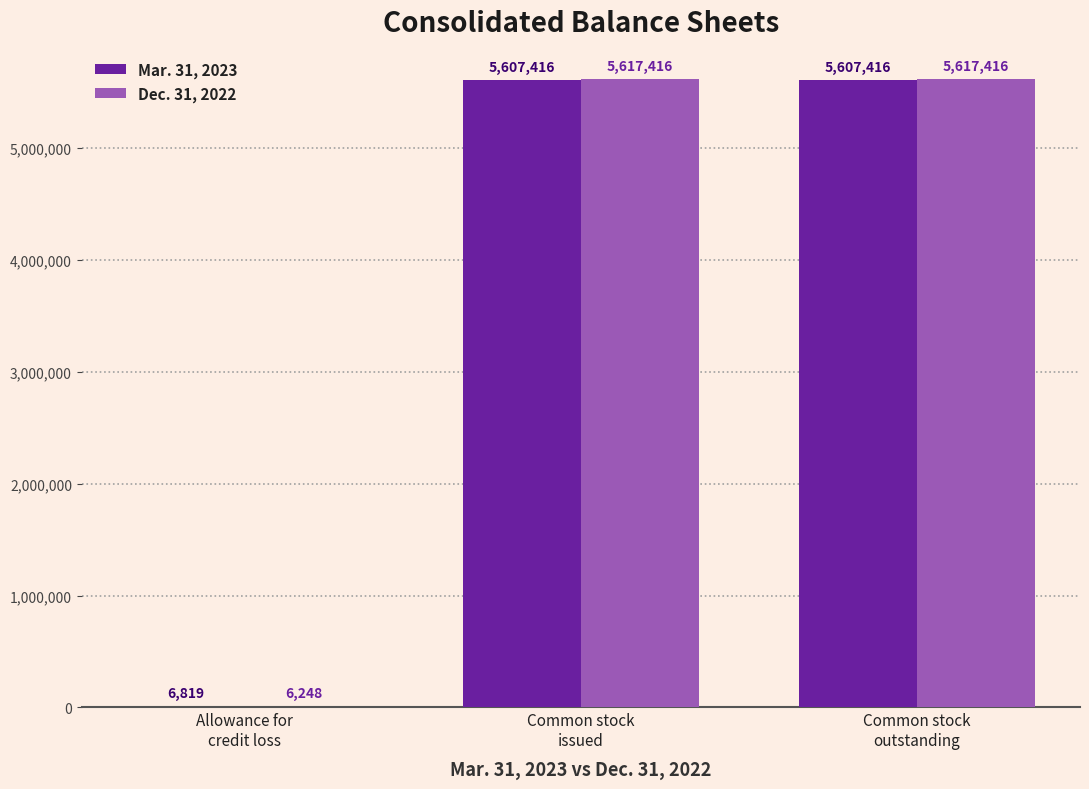

True or false: Mar. 31, 2023 has a value of 1856071 at Common stock
outstanding.

False